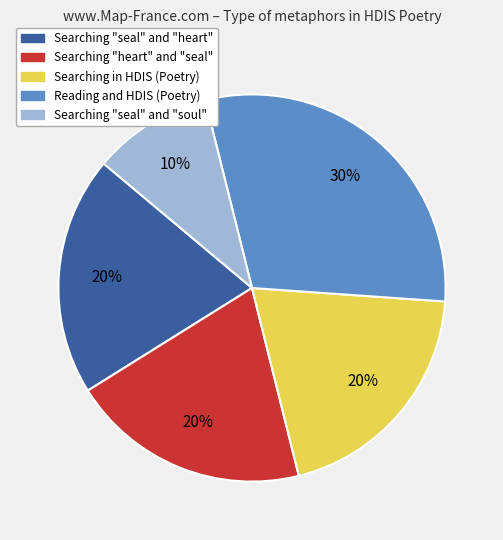

Is it true that Reading and HDIS (Poetry) is 17% of the pie?

False